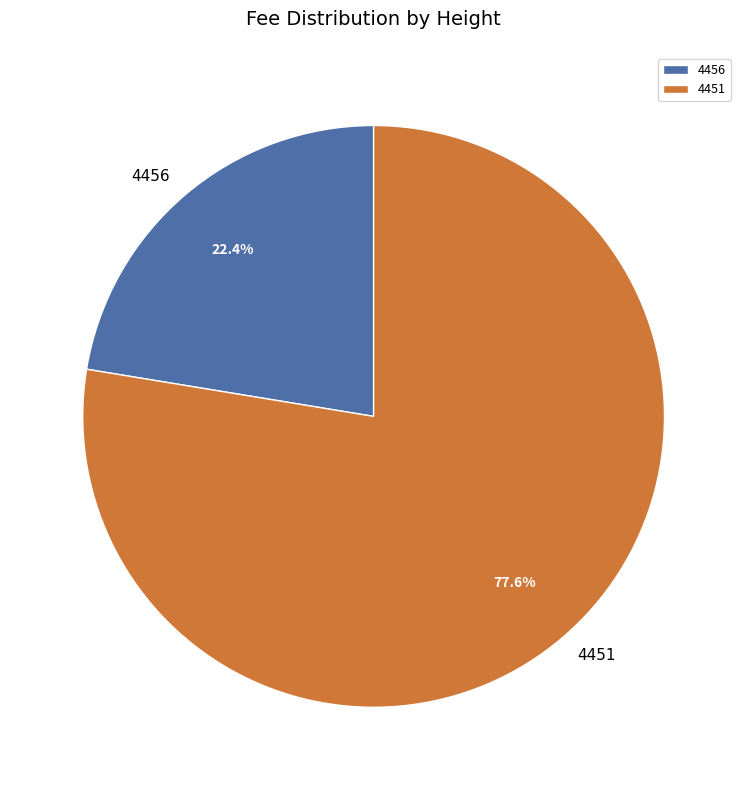

Rank the categories by value from lowest to highest.

4456, 4451